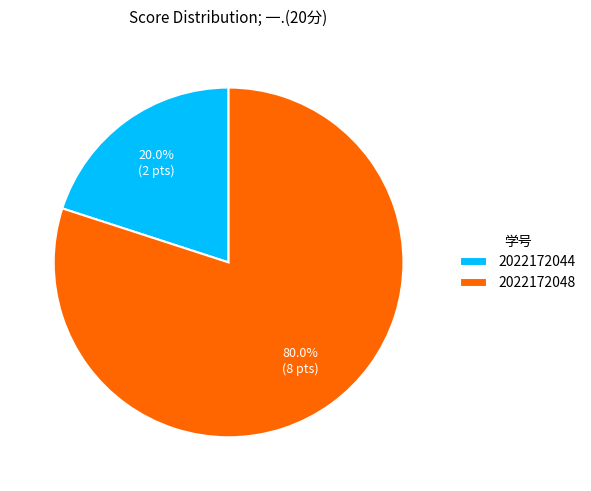

True or false: 2022172048 accounts for 80% of the total.

True